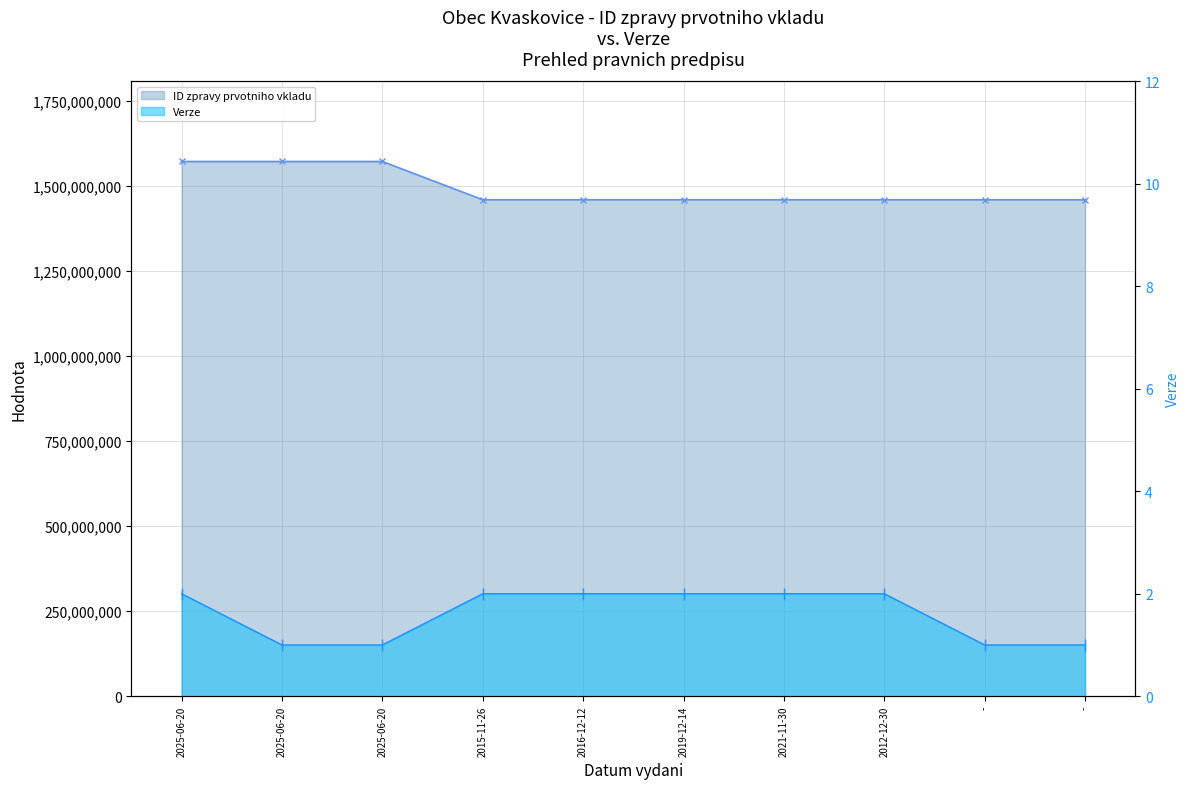

What is the value of the ID zpravy prvotniho vkladu point at the 5th from the left?

1458661328